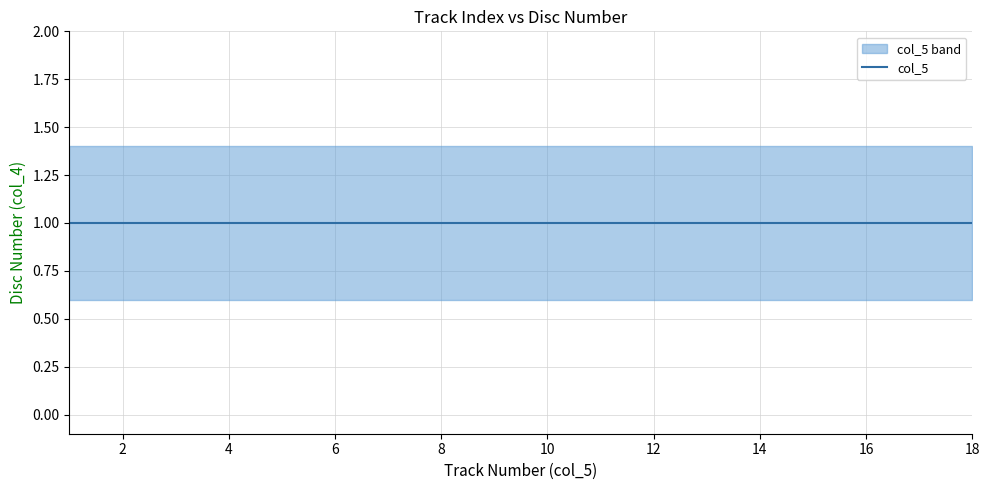

Is it true that the value at 12 is 19?

False